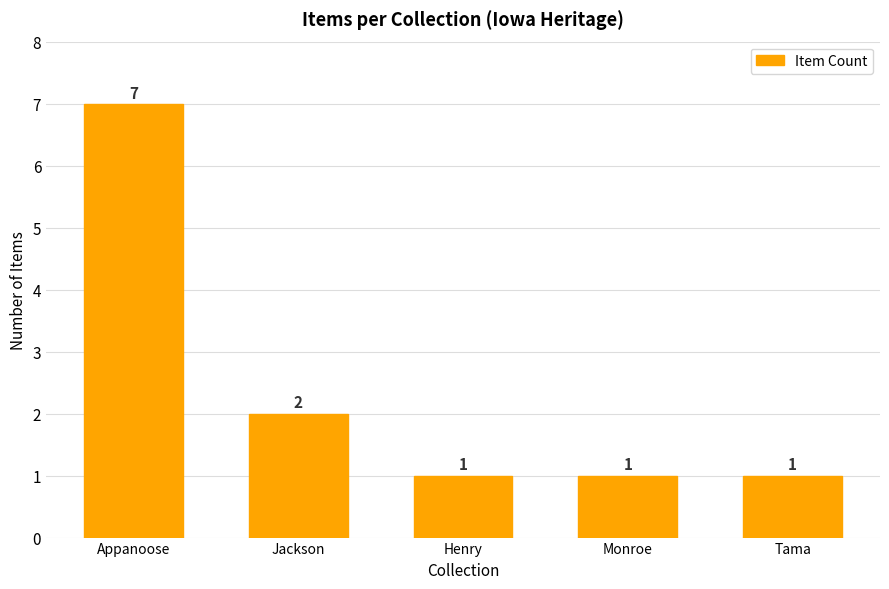

The chart shows a value of 2 at Jackson. True or false?

True